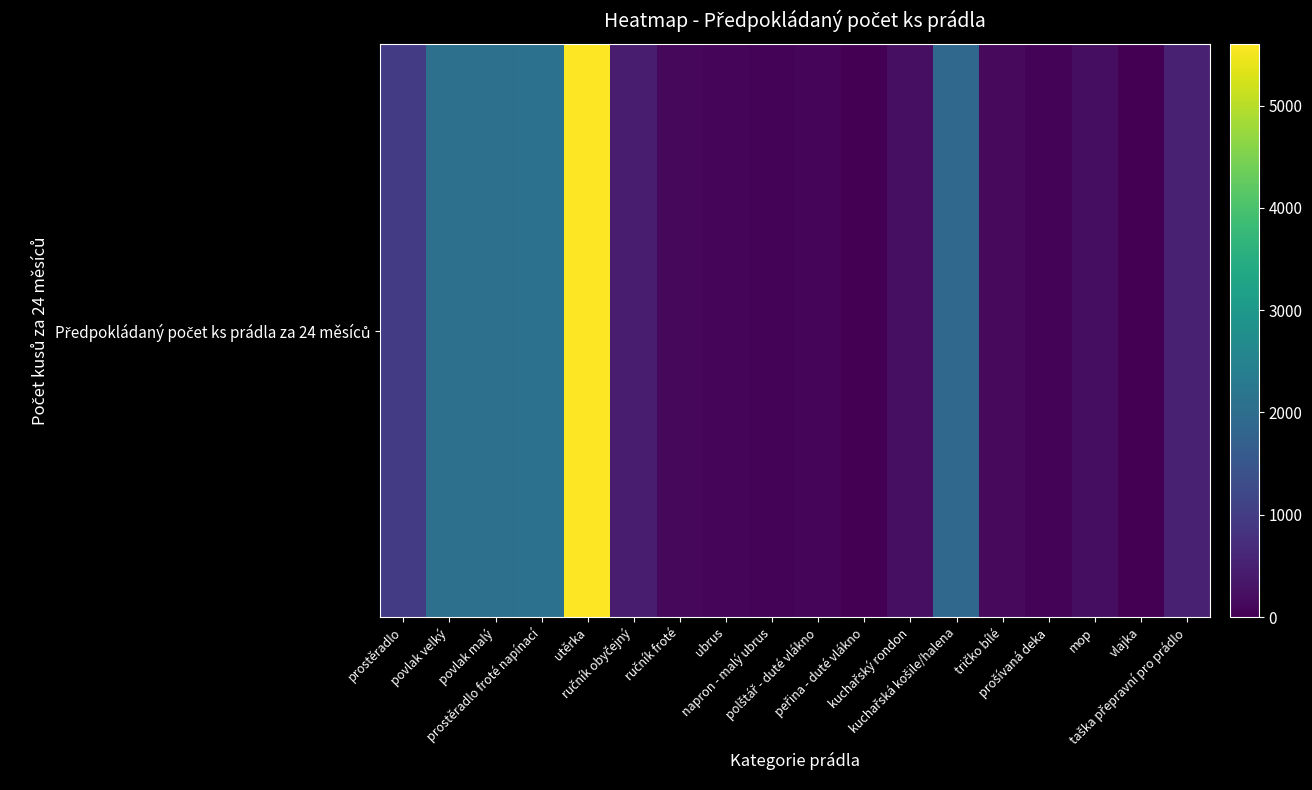

The value at mop is 336. True or false?

False